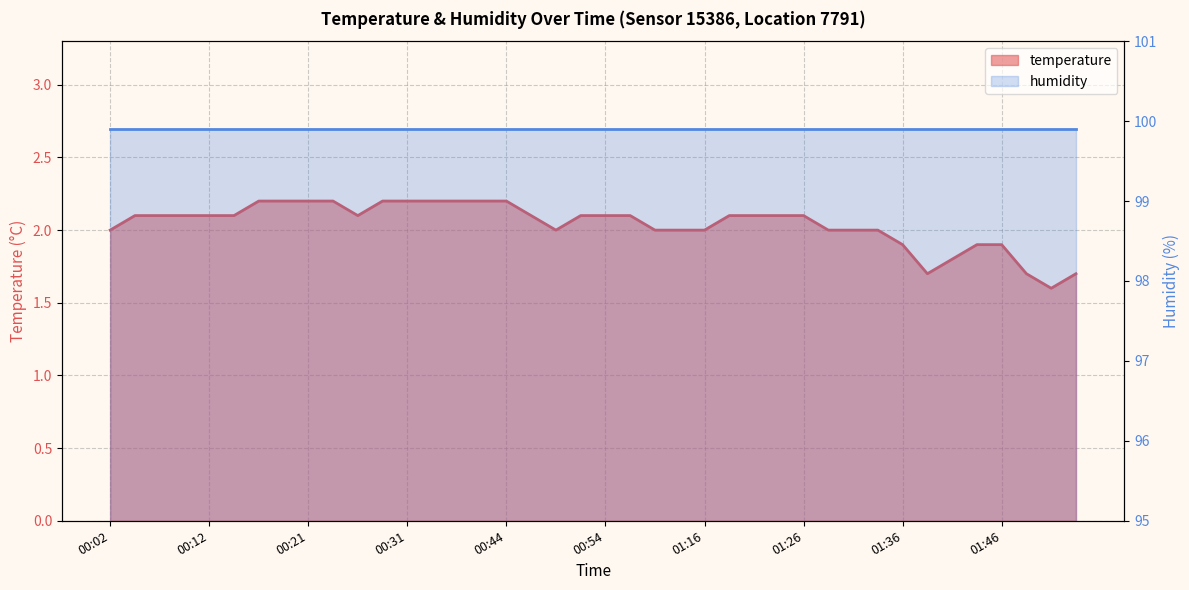

Is it true that the value at 01:41 is 1.8?

True